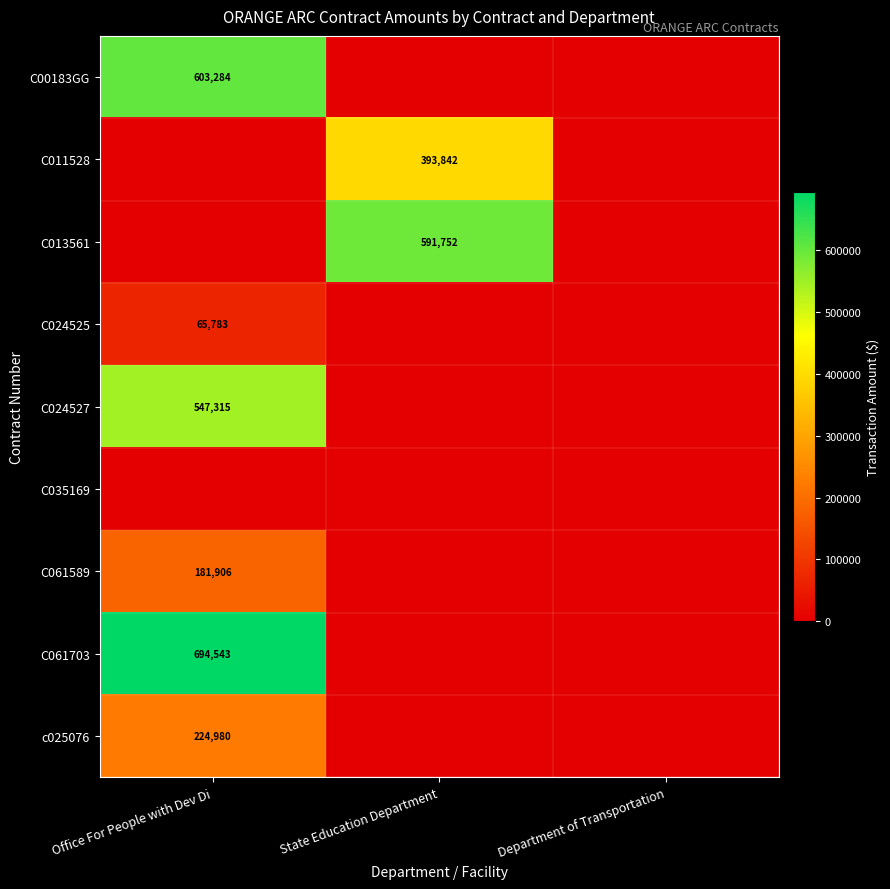

Is it true that C024527 equals 547315 at Office For People with Dev Di?

True